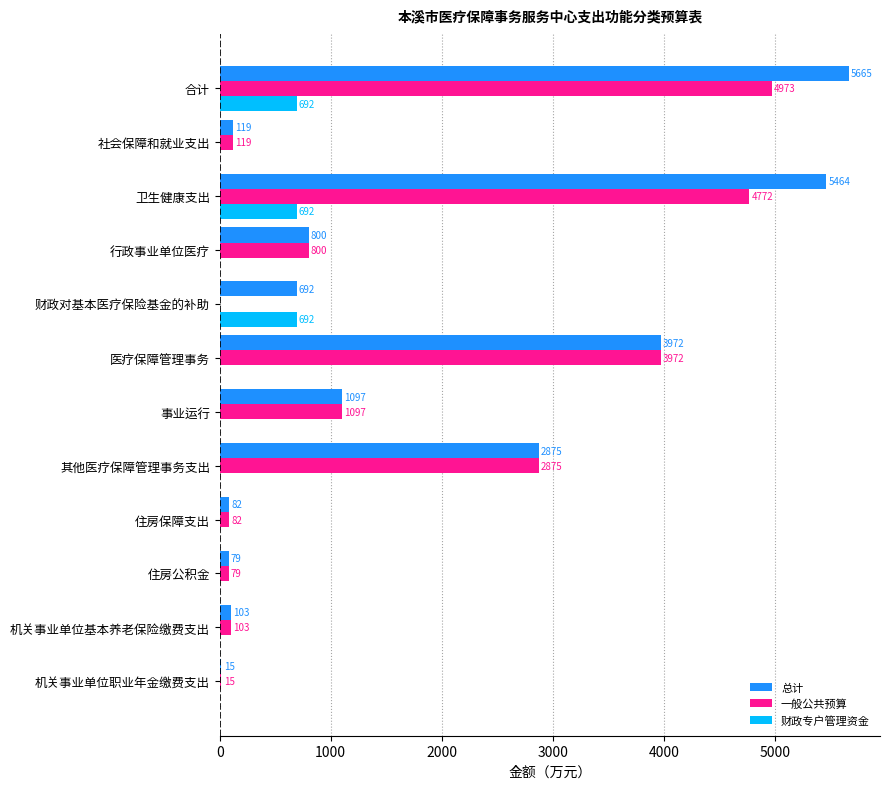

What is the maximum value shown in the chart?

5665.4